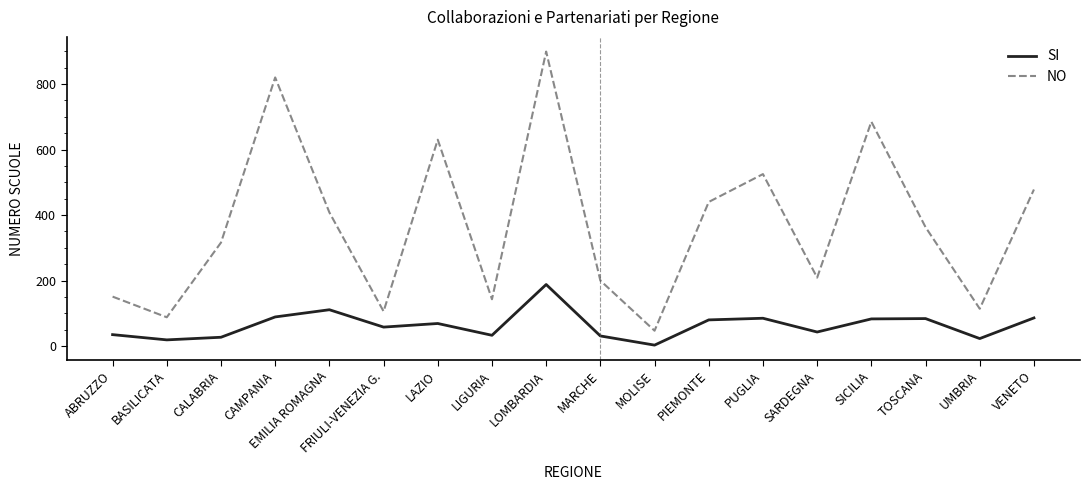

True or false: SI has a value of 83 at SICILIA.

True